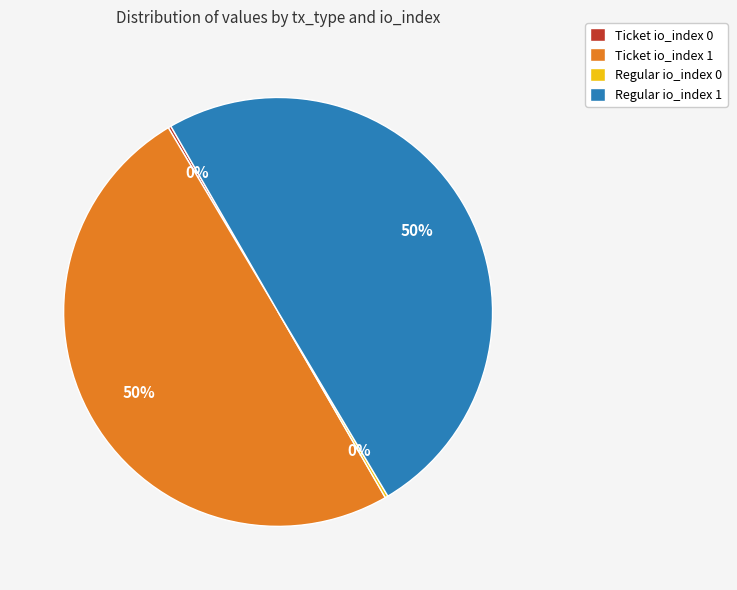

Is it true that Regular io_index 1 is 50% of the pie?

True